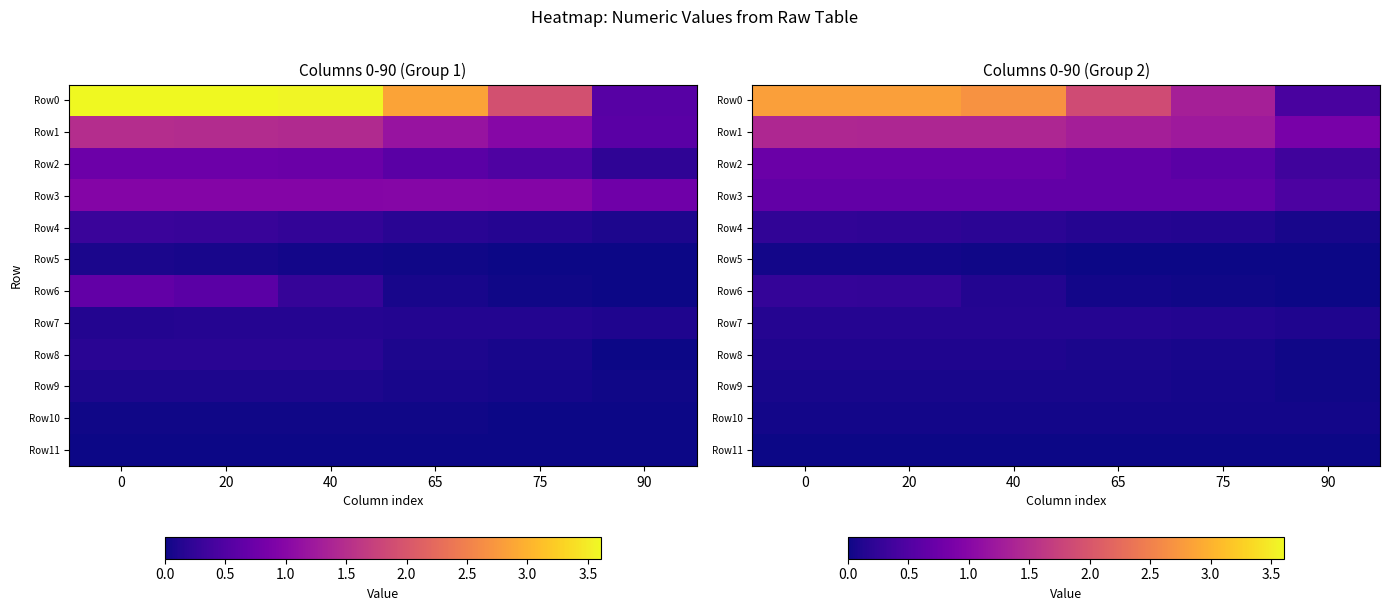

Count the number of categories in the chart.

6